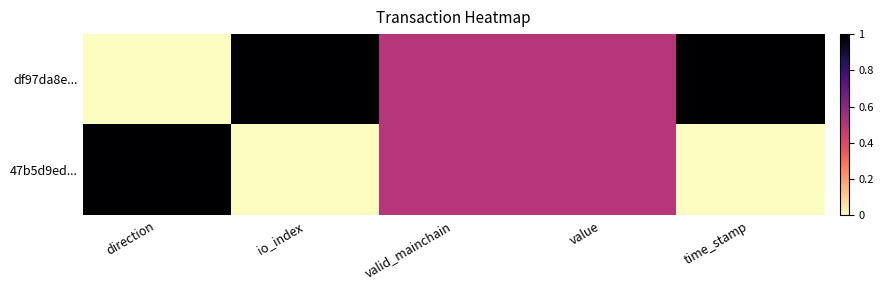

List the series in order of their overall mean, lowest first.

47b5d9ed..., df97da8e...